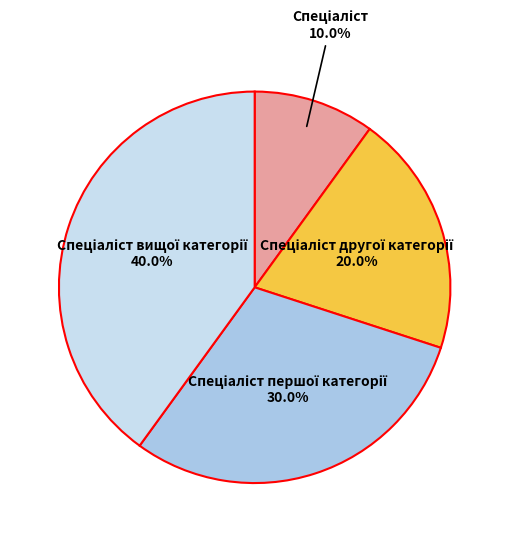

Is there any slice that represents more than half of the pie?

No